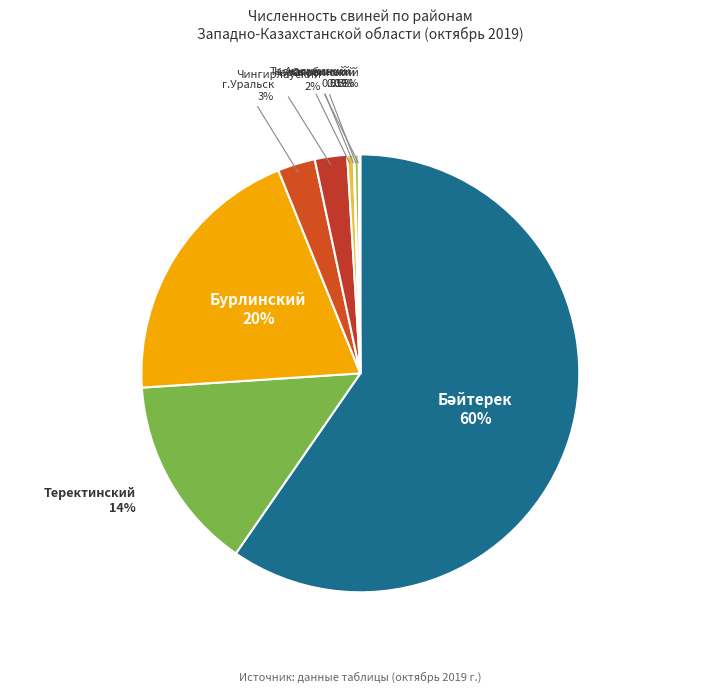

Count the number of slices in the pie.

9